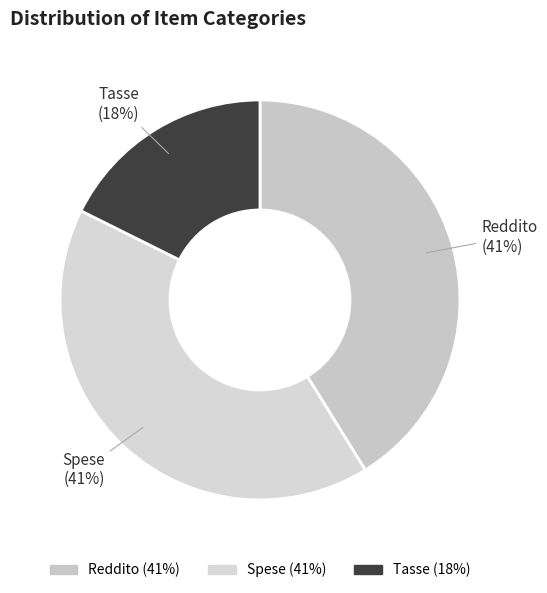

Count the number of slices in the pie.

3